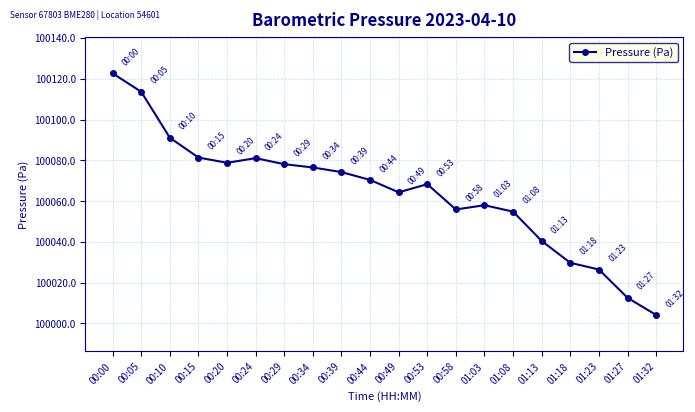

True or false: the data shows 54461.5 at 00:20.

False